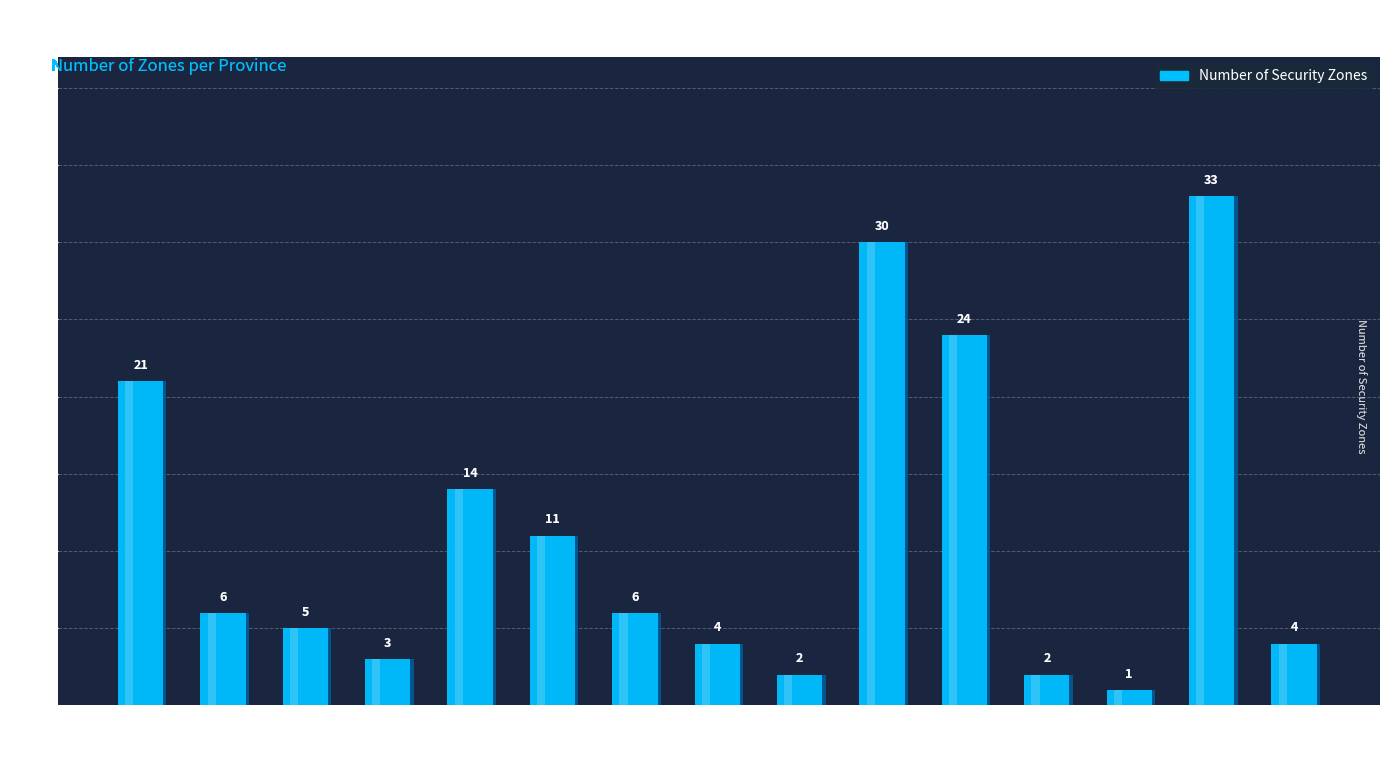

What is the average value?

11